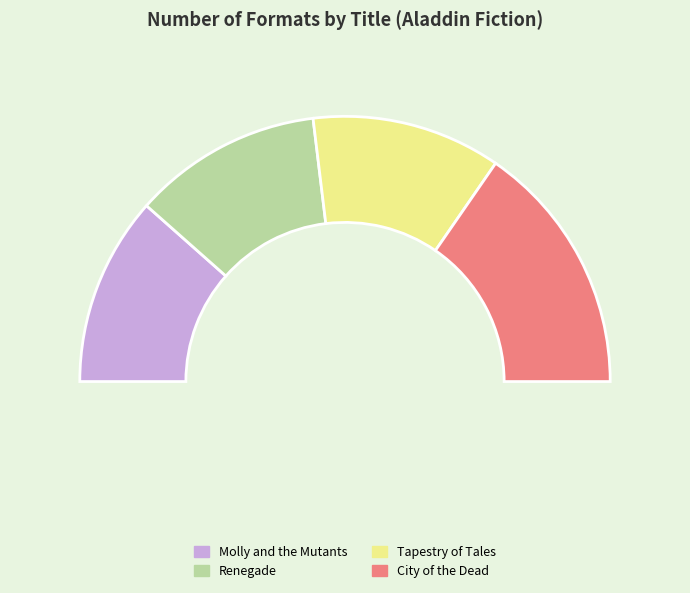

Rank the categories by value from highest to lowest.

City of the Dead, Molly and the Mutants, Renegade, Tapestry of Tales